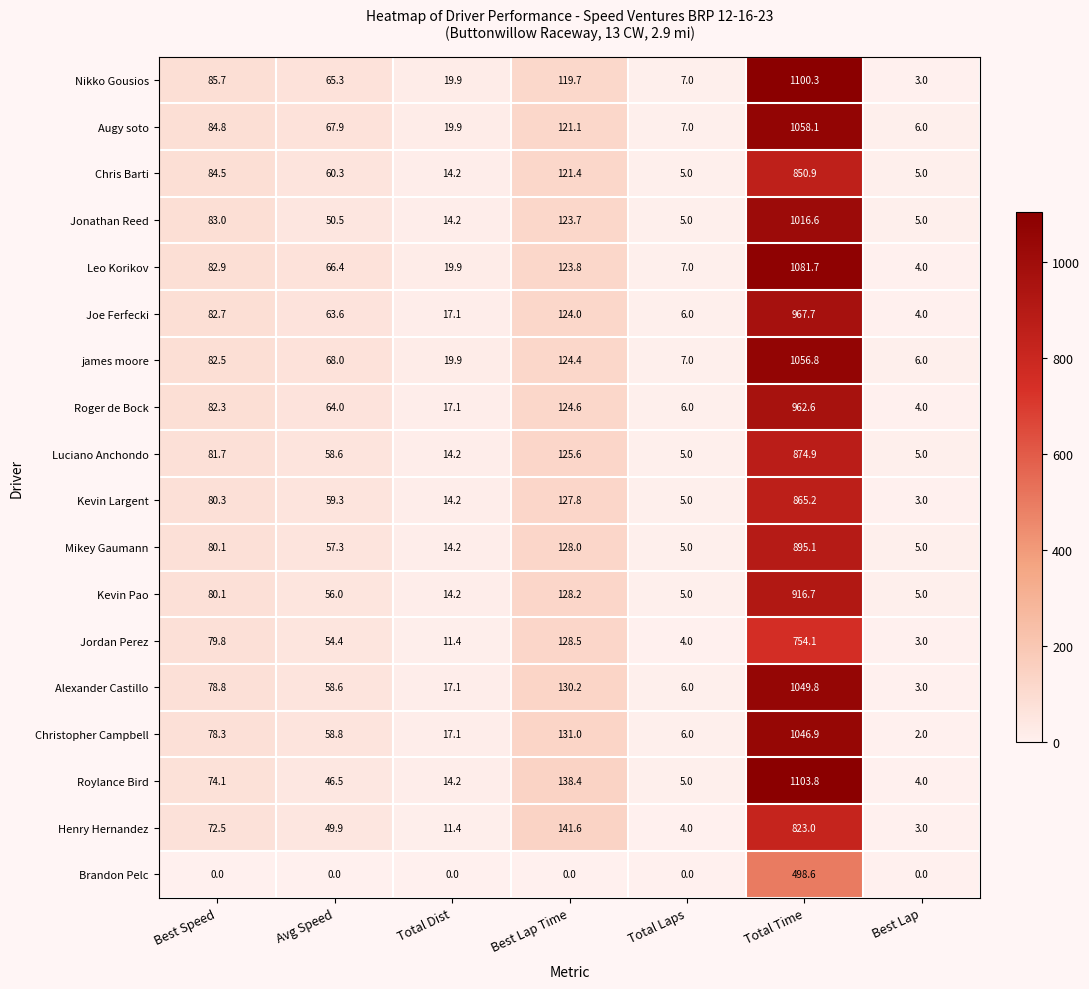

At which category is the sum across all series the highest?

Total Time